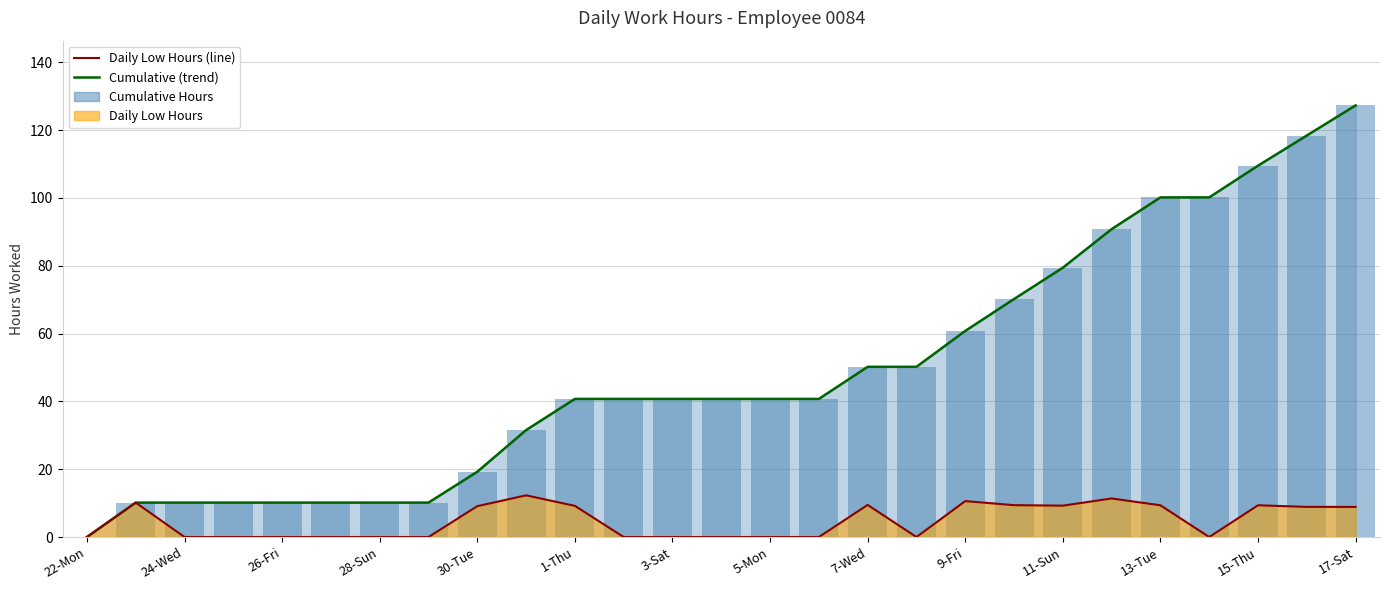

Rank the series by their average value, from highest to lowest.

Cumulative (trend), Daily Low Hours (line)